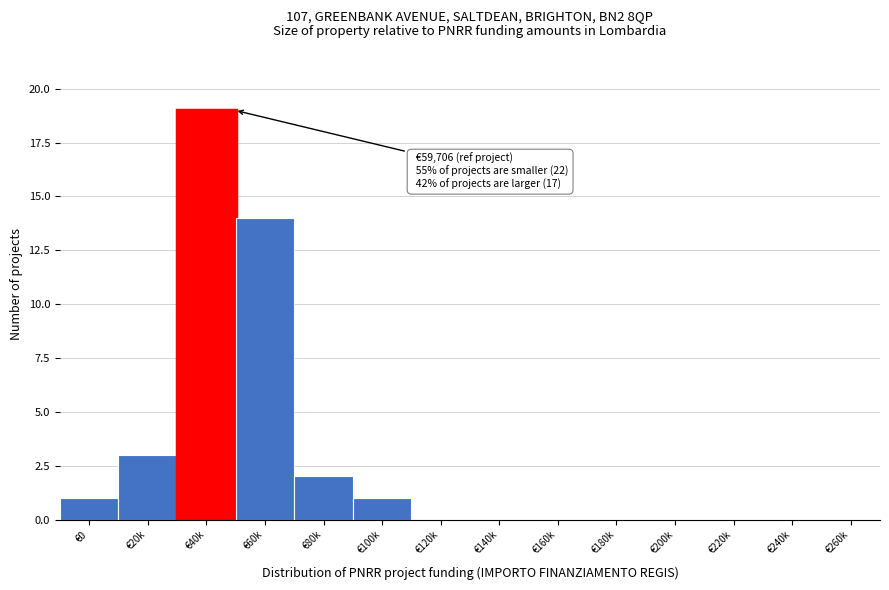

Reading left to right, what are all the values shown in this chart?

€0=1	€20k=3	€40k=19	€60k=14	€80k=2	€100k=1	€120k=0	€140k=0	€160k=0	€180k=0	€200k=0	€220k=0	€240k=0	€260k=0